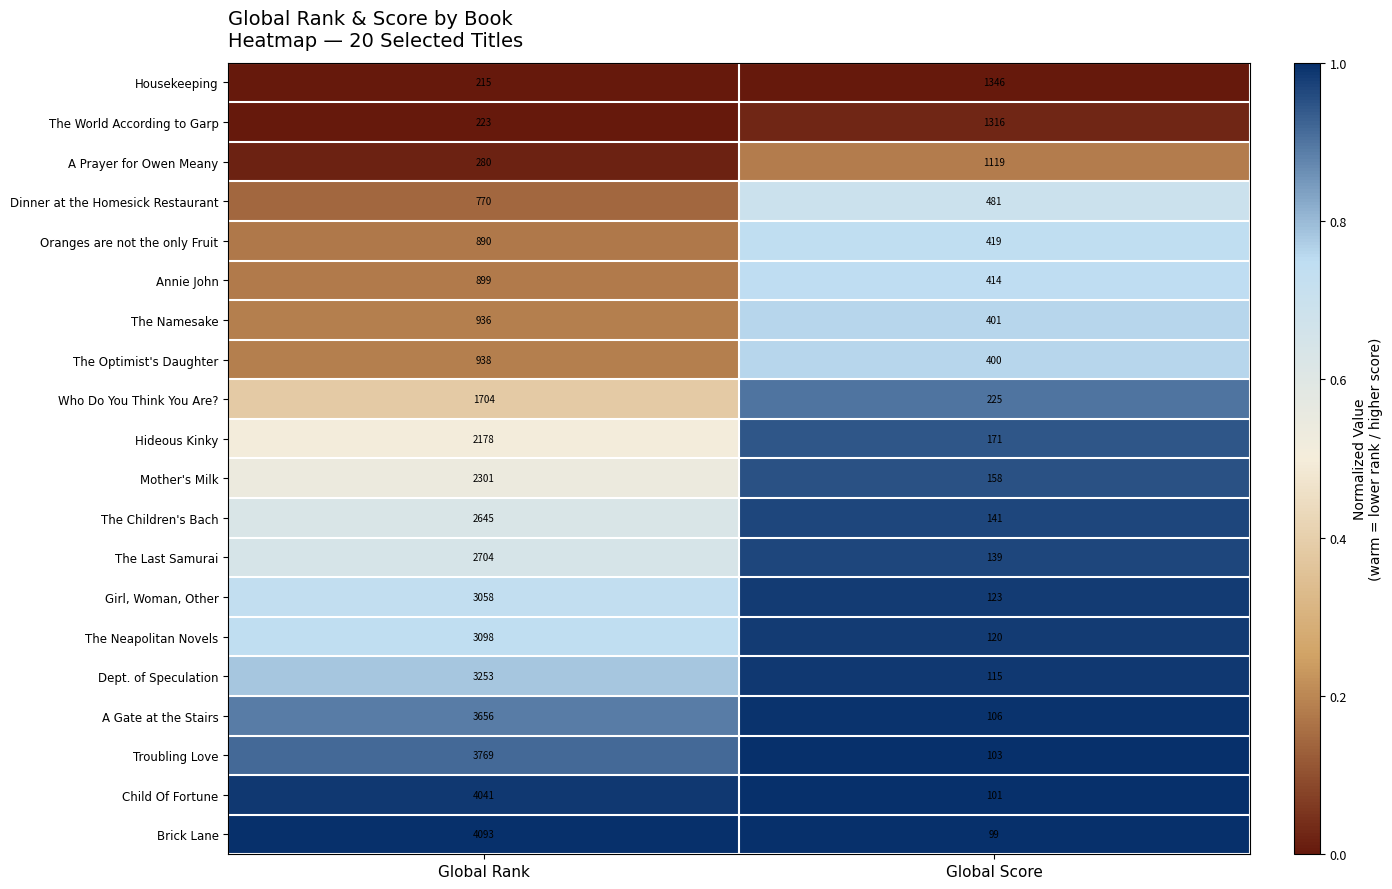

What is the difference between the maximum and minimum values in the Oranges are not the only Fruit series?

471